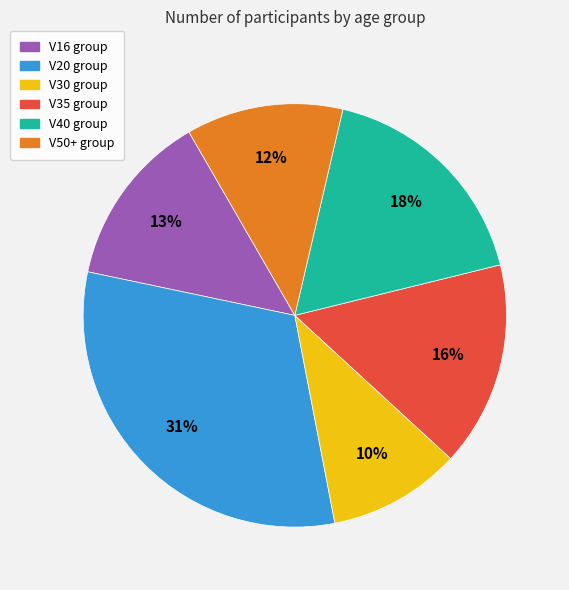

Rank the categories by value from lowest to highest.

V30, V50+, V16, V35, V40, V20